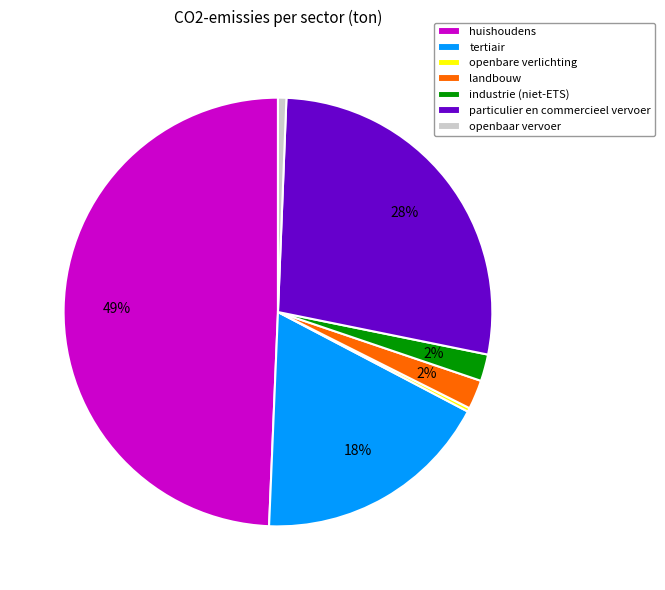

To the nearest percent, what is the combined percentage of huishoudens and openbaar vervoer?

50%